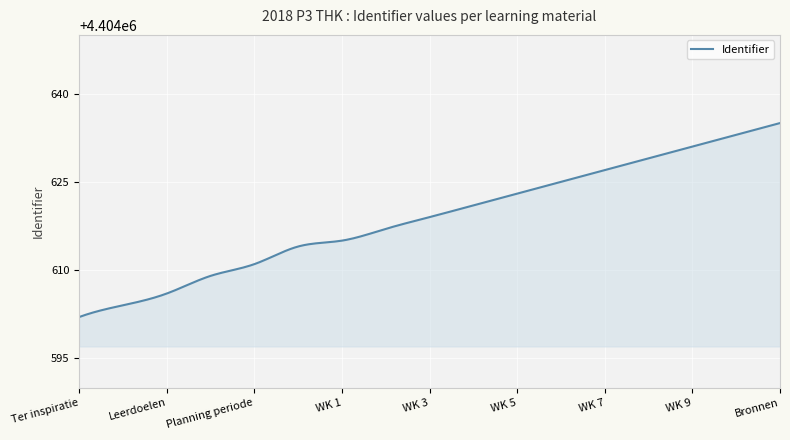

What is the difference between the maximum and minimum values?

33.0